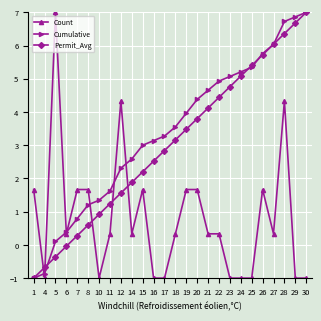

Which category has the highest value in the Permit_Avg series?

30